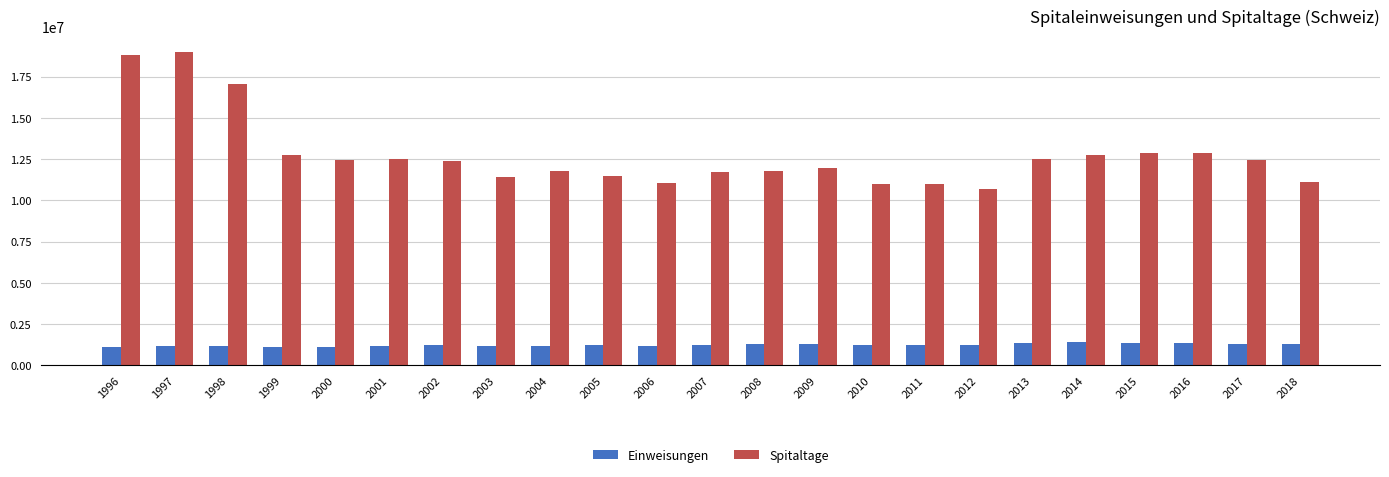

What is the approximate value of Einweisungen at 2017?

1297475